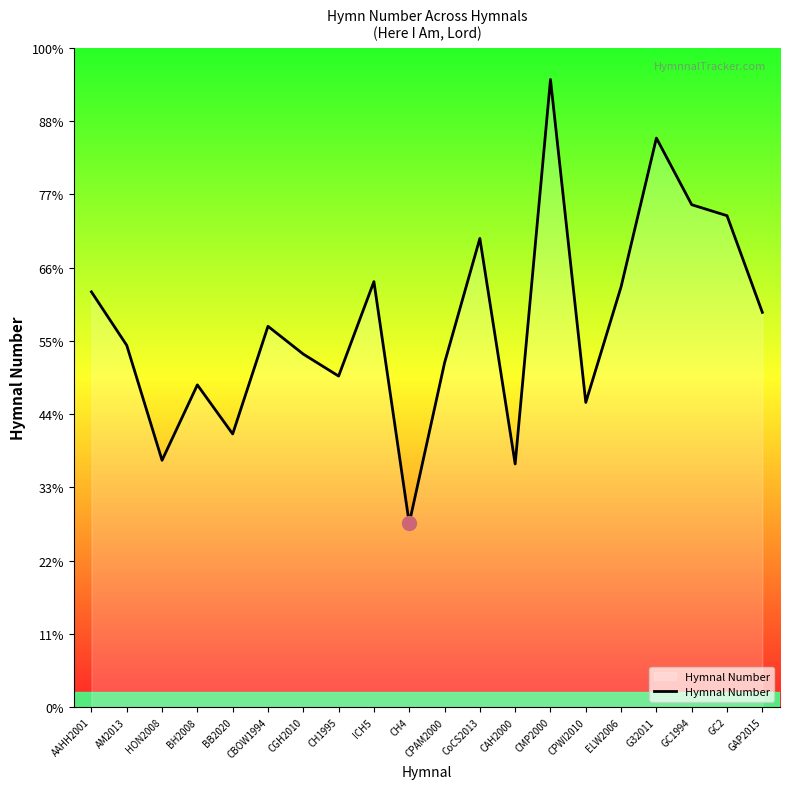

Does the chart have visible grid lines?

No